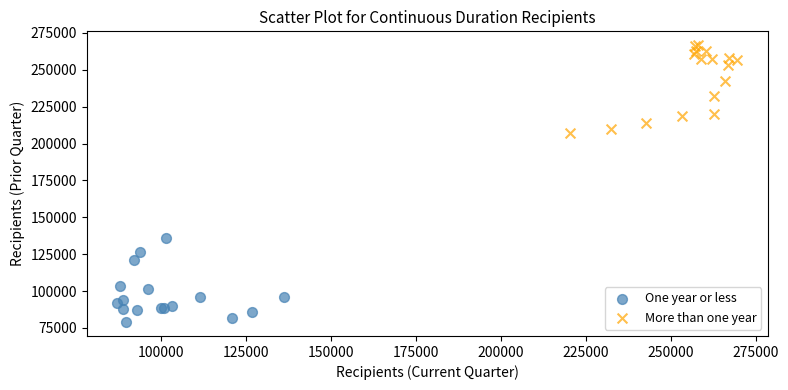

Which series contains the highest Y value?

More than one year